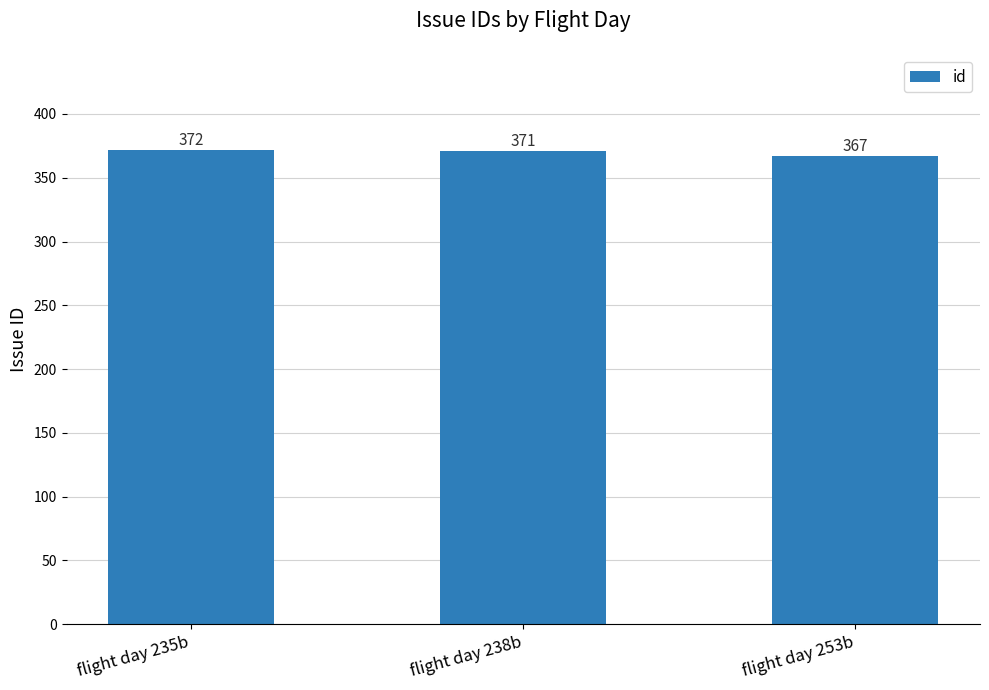

What is the label of the 3rd bar from the right?

flight day 235b